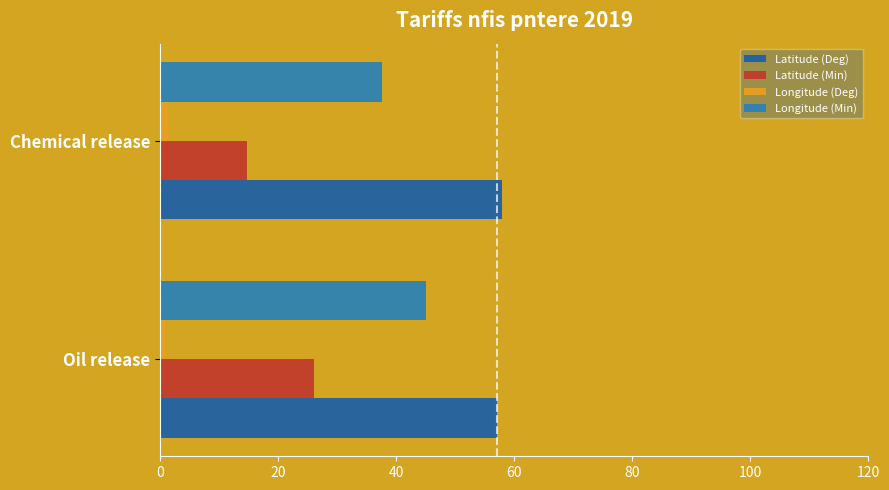

Rank the series by their maximum value, from lowest to highest.

Longitude (Deg), Latitude (Min), Longitude (Min), Latitude (Deg)